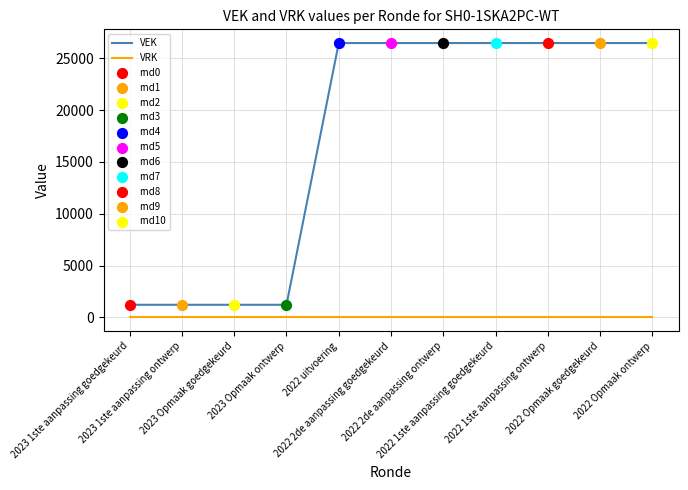

True or false: VRK and VEK intersect in this chart.

False